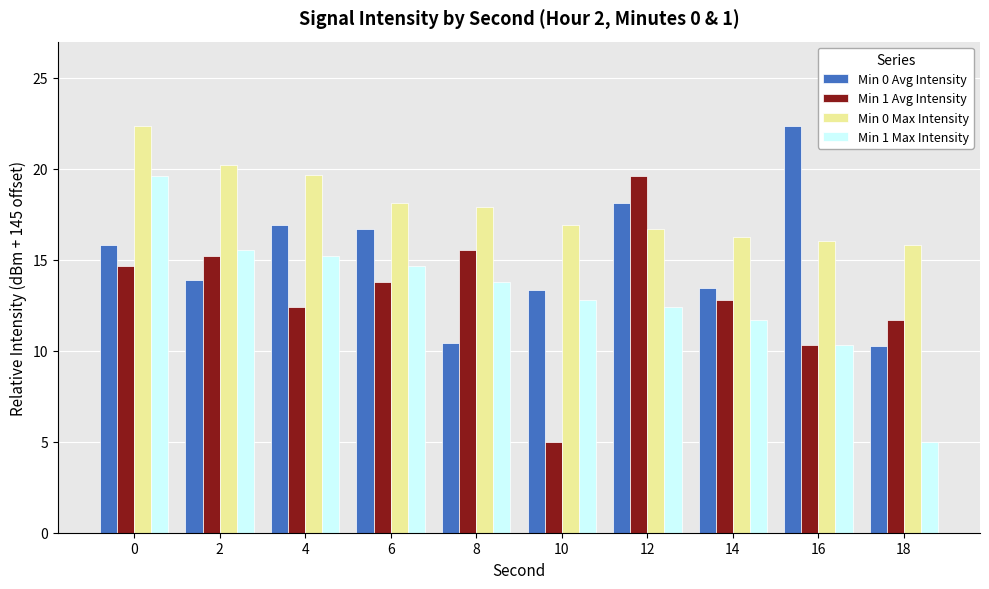

Rank the categories by Min 1 Avg Intensity value from highest to lowest.

12, 8, 2, 0, 6, 14, 4, 18, 16, 10